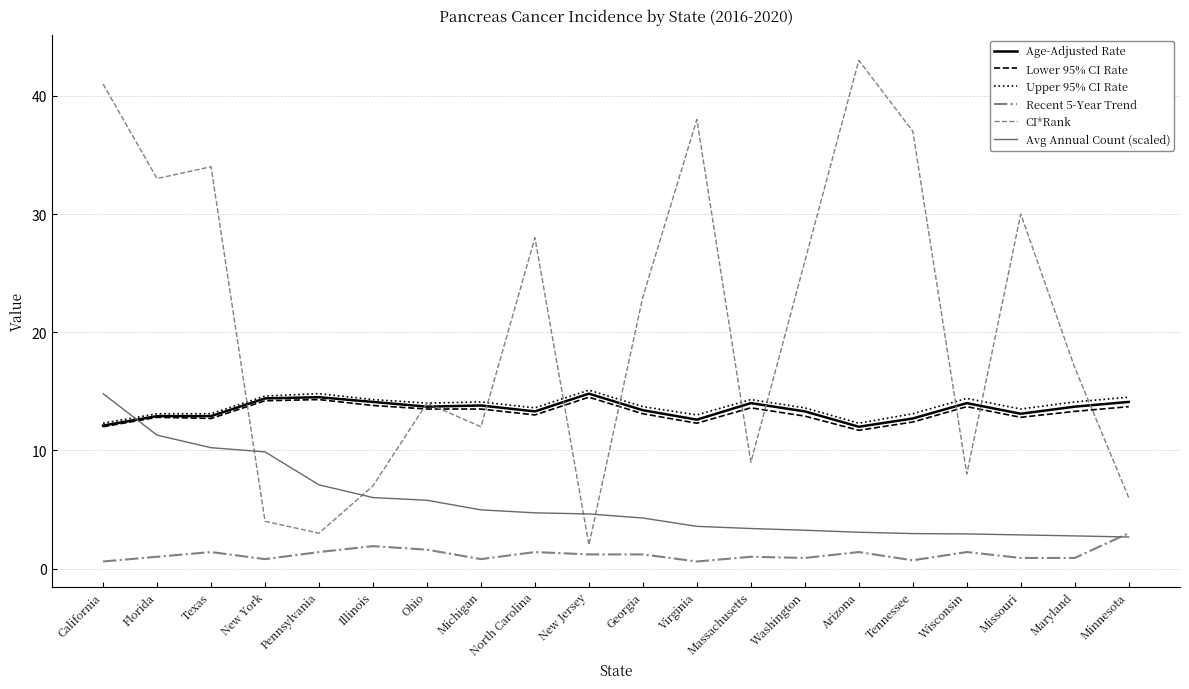

Rank the categories by CI*Rank value from lowest to highest.

New Jersey, Pennsylvania, New York, Minnesota, Illinois, Wisconsin, Massachusetts, Michigan, Ohio, Maryland, Georgia, Washington, North Carolina, Missouri, Florida, Texas, Tennessee, Virginia, California, Arizona